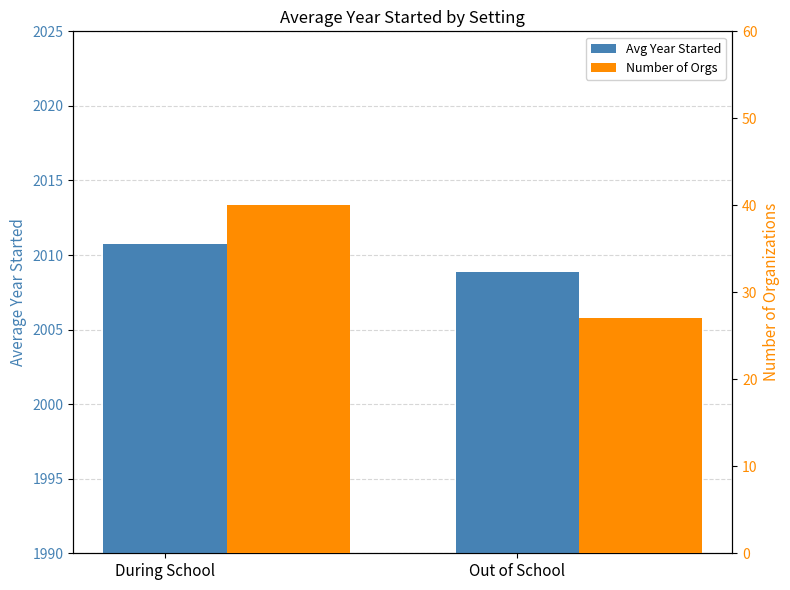

Where does the Avg Year Started series first go above 2010?

During School